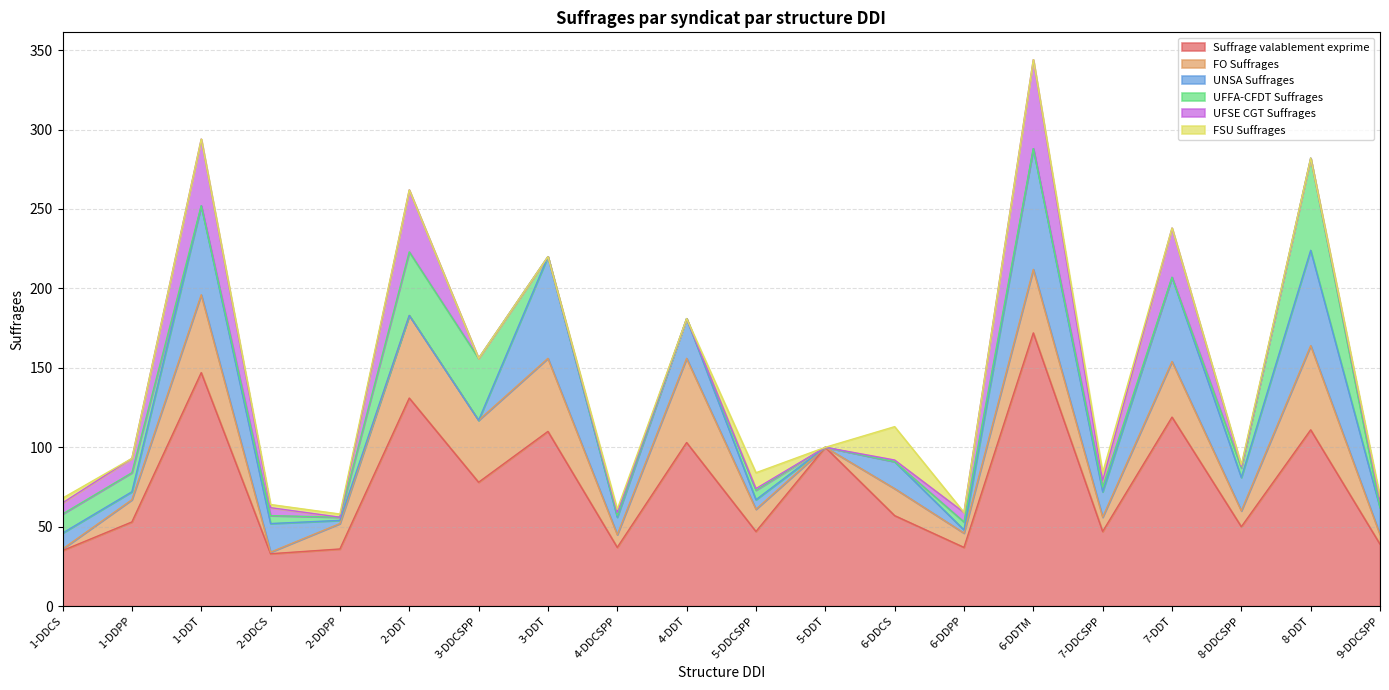

How many data points in UFSE CGT Suffrages are less than 4?

10